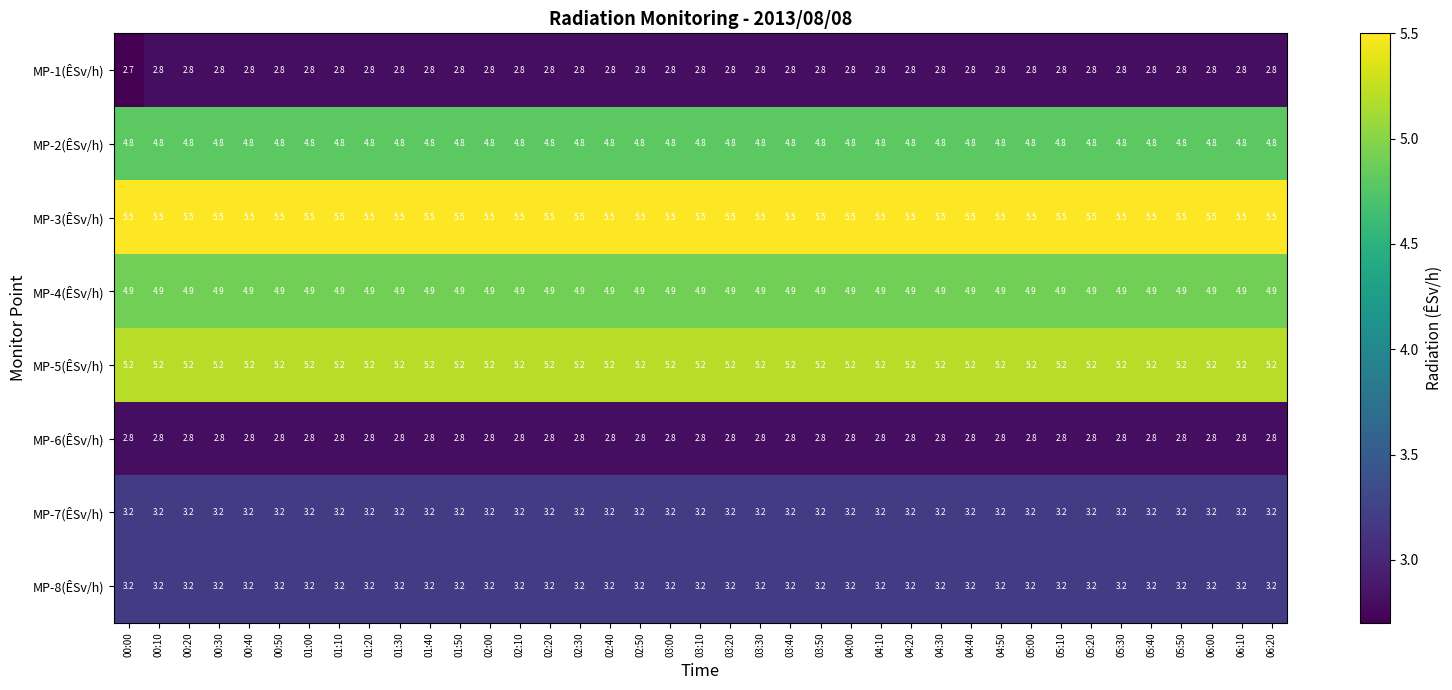

What is the sum of the MP-6(ÊSv/h) values at 02:20 and 01:30?

5.6